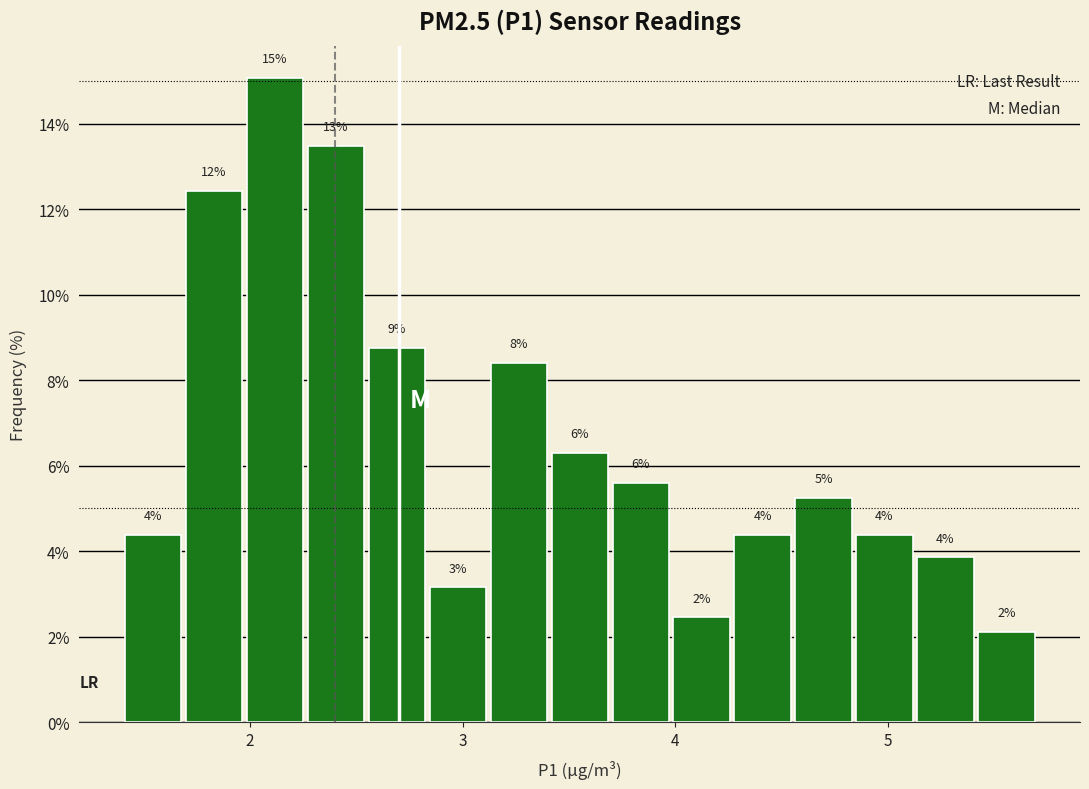

Read against the x-axis, roughly where is the centre of the tallest bar?

2.1